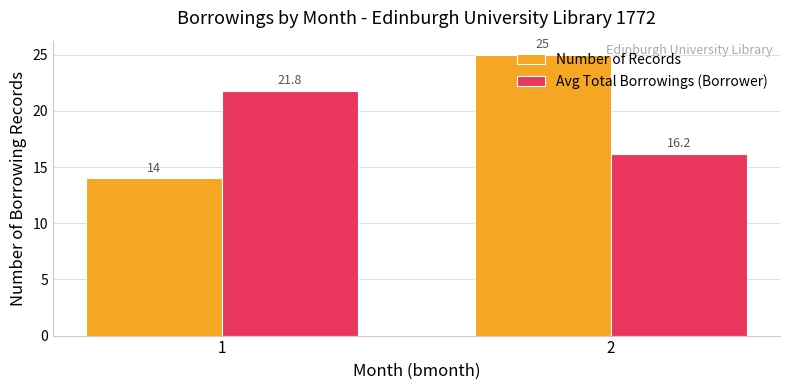

What is the sum of the Number of Records values at 2 and 1?

39.0